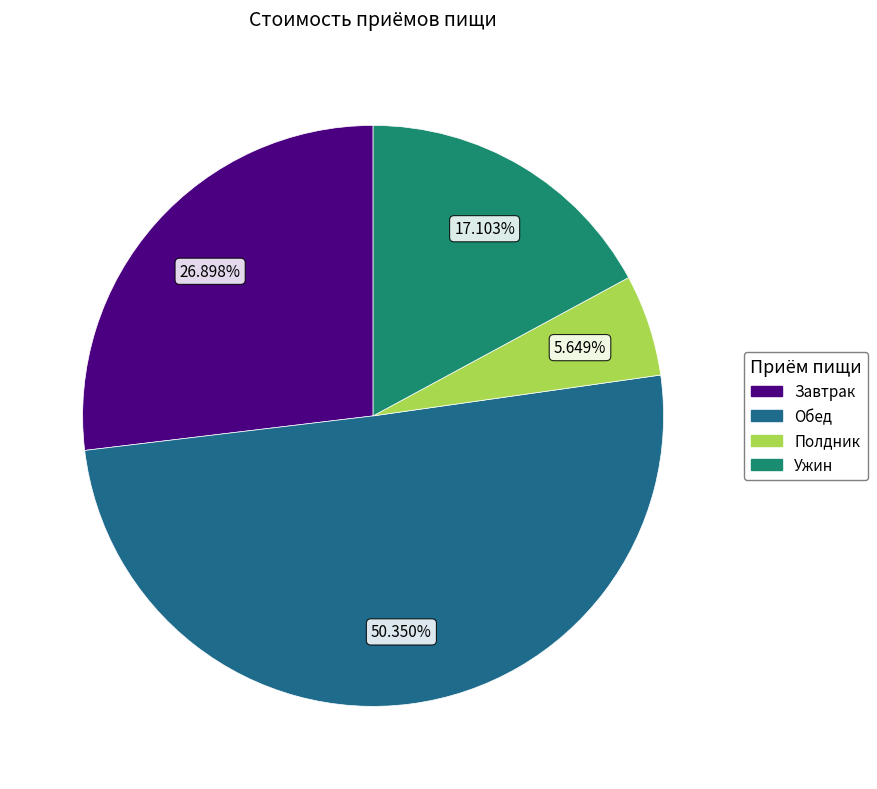

What is the largest slice in the pie chart?

Обед